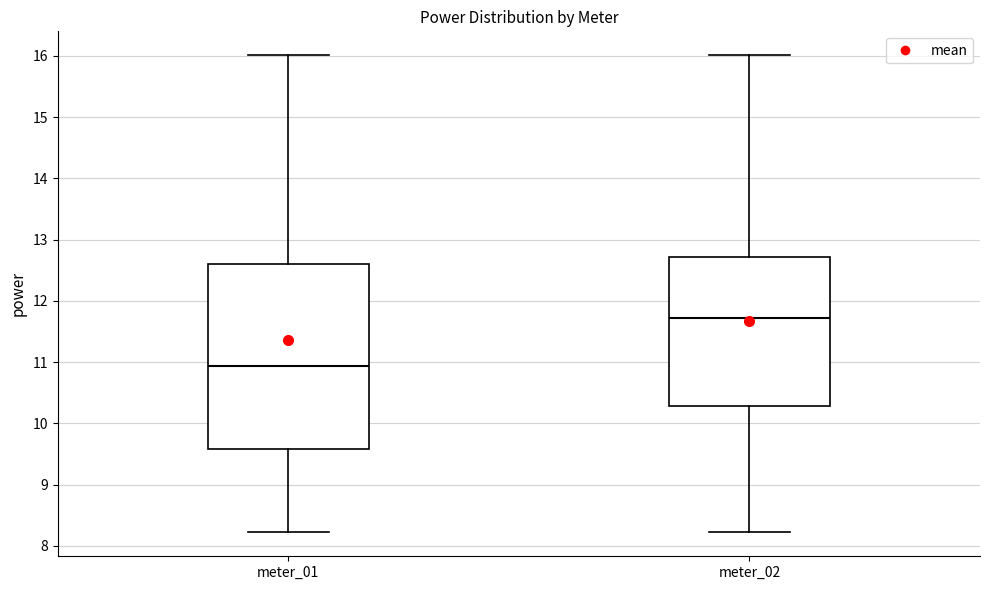

Which box is the tallest, from its lower edge to its upper edge?

meter_01